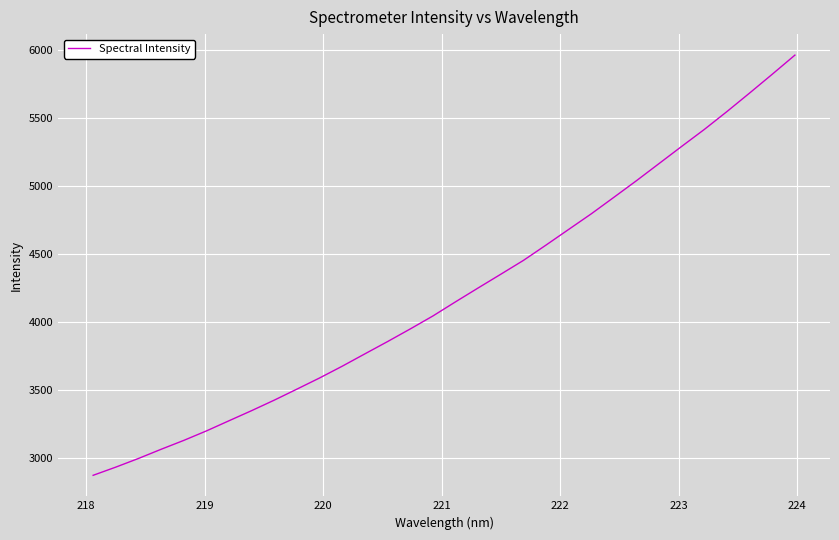

What is the minimum value shown in the chart?

2871.5